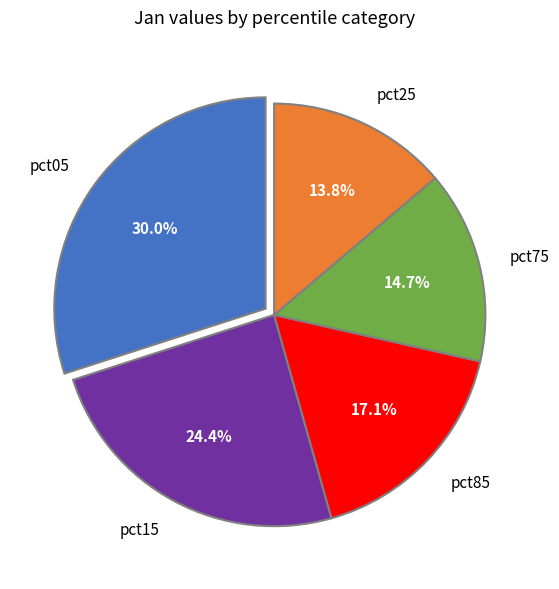

To the nearest percent, what is the combined percentage of pct85 and pct75?

32%